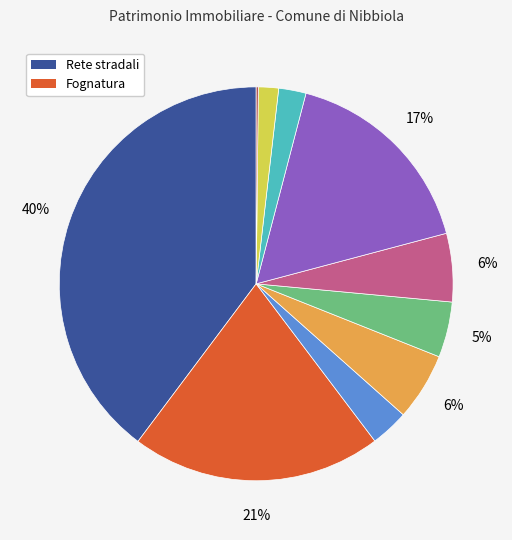

Is there a majority slice in this chart?

No